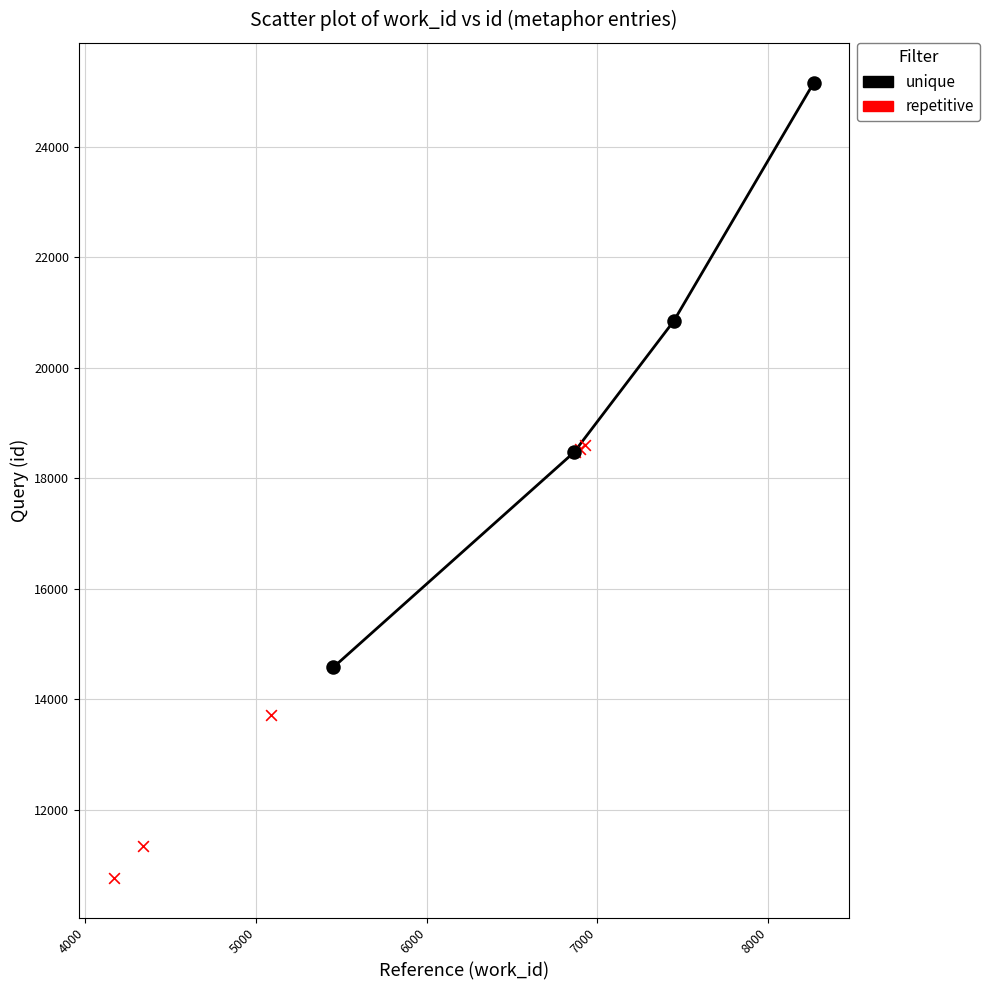

Which series reaches the maximum Y coordinate?

unique